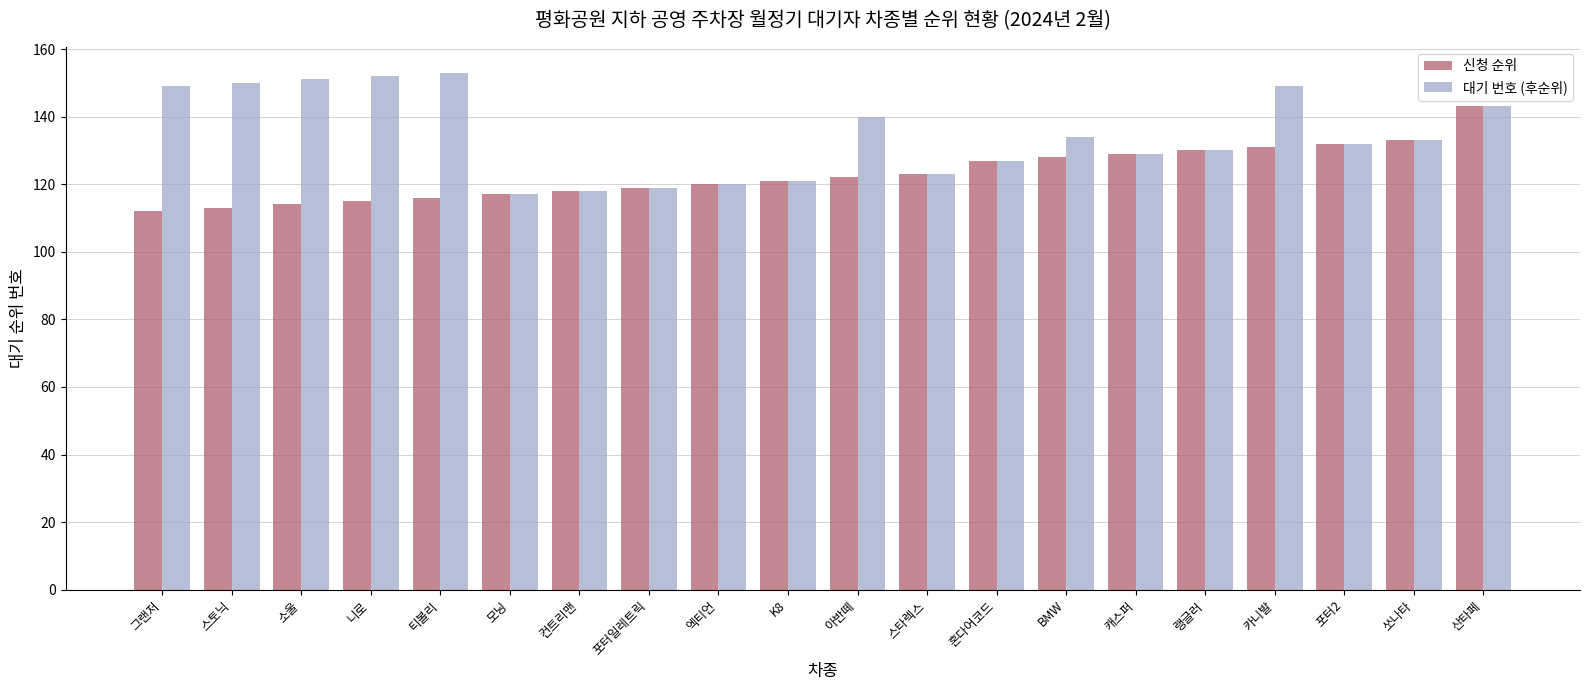

What is the label of the 17th bar from the left?

카니발